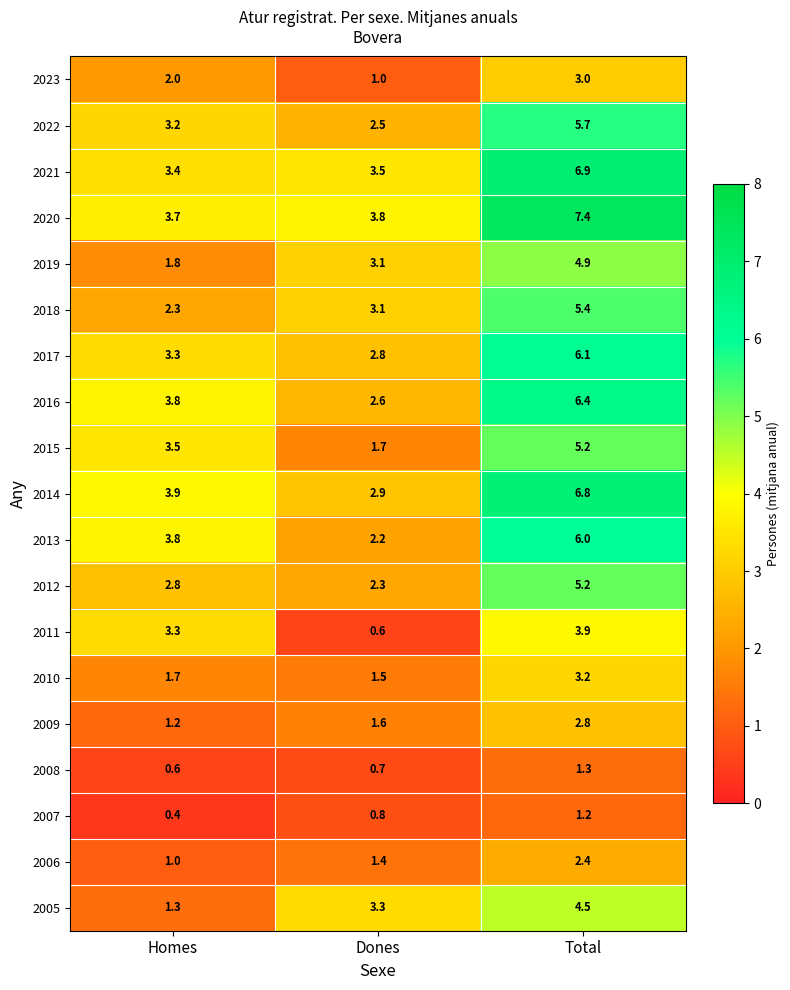

What is the sum of the 2010 values at Homes and Dones?

3.2